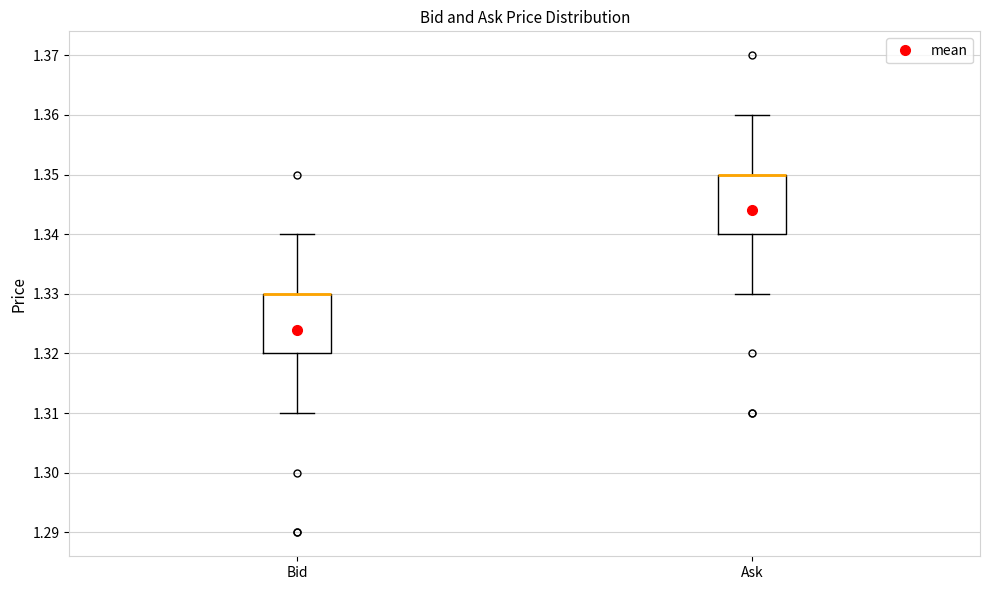

Where is the upper edge of the box for Ask on the y-axis? The values are not printed on the chart, so give them approximately, as read against the axis.

1.35